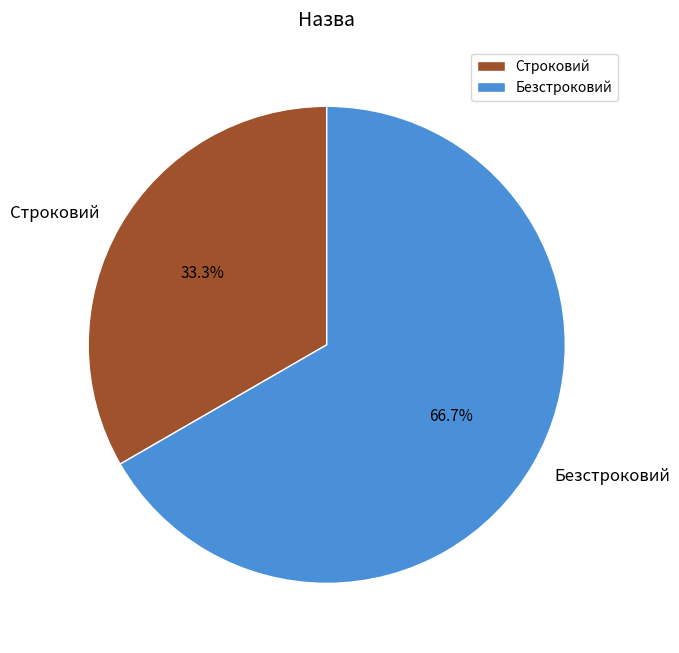

To the nearest percent, what is the difference between the Строковий and Безстроковий slice percentages?

33%